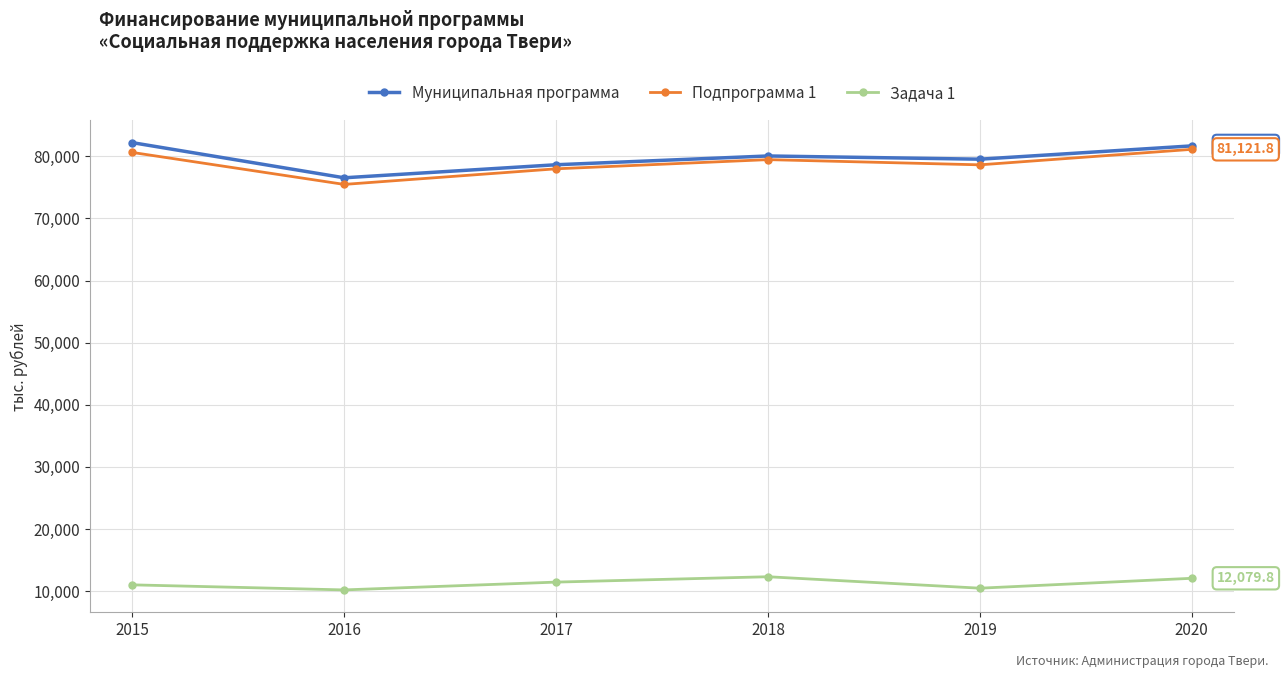

At how many categories does at least one series exceed 66046?

6